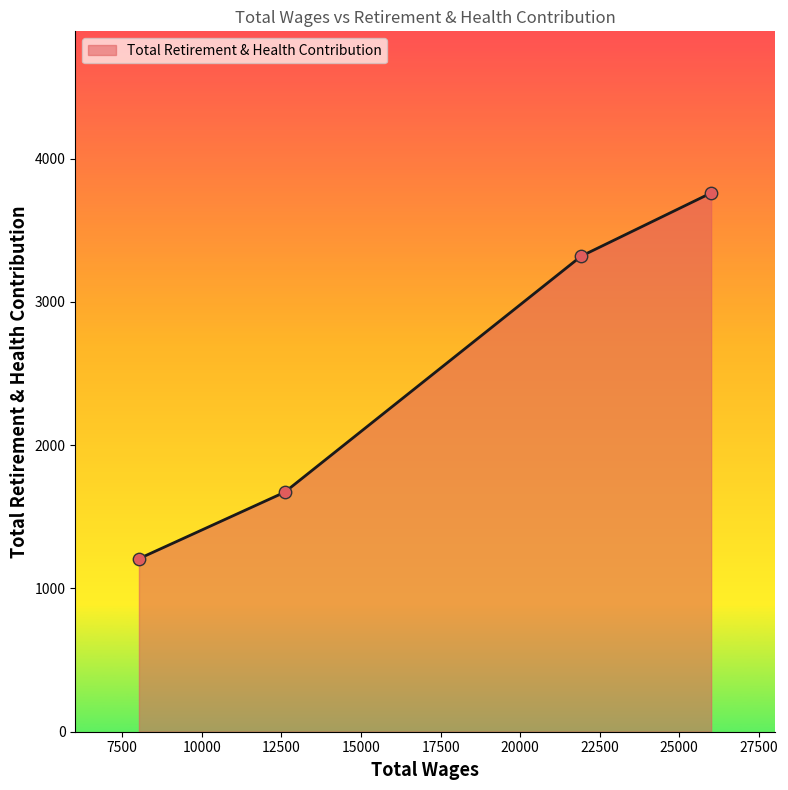

What is the difference between the maximum and second lowest values?

2089